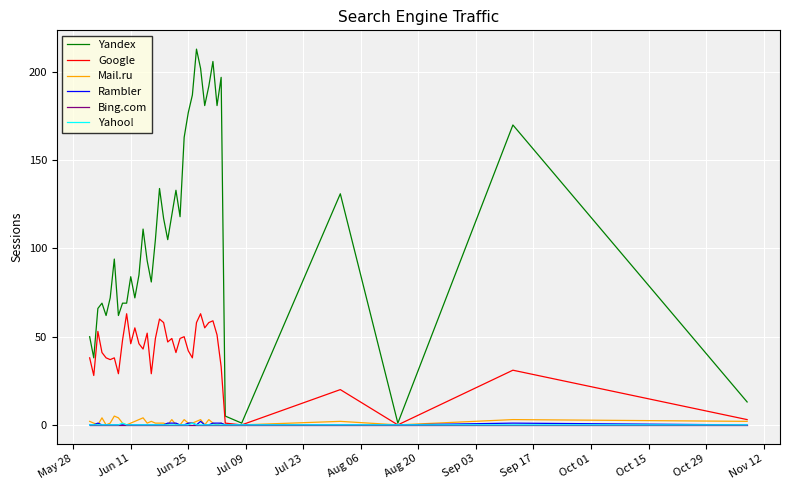

Which series has the largest total across all categories?

Yandex